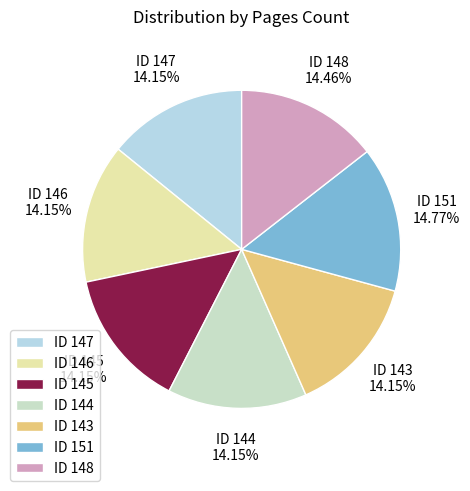

How many segments does this pie chart have?

7